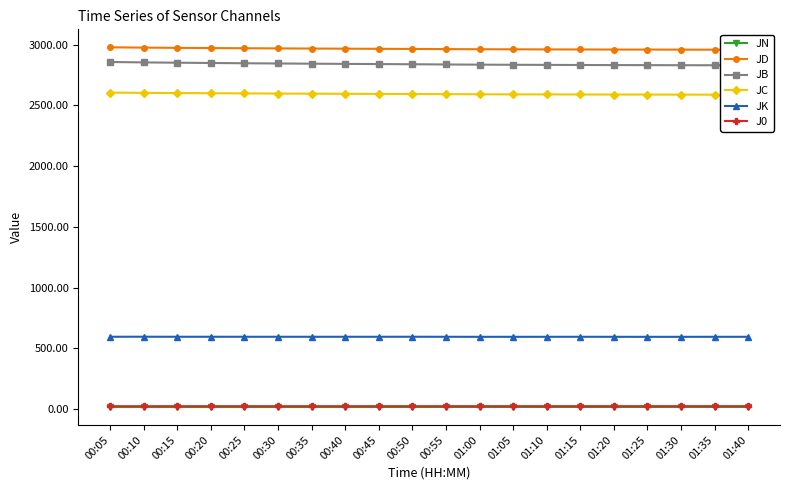

Is the value of JN at 00:20 greater than the value of J0 at 01:20?

No